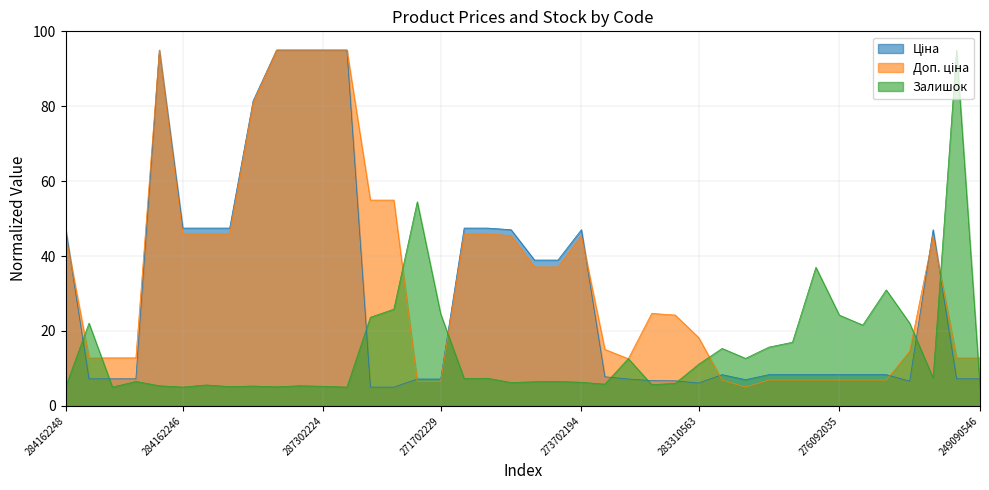

At which label does Залишок reach its peak?

249090563